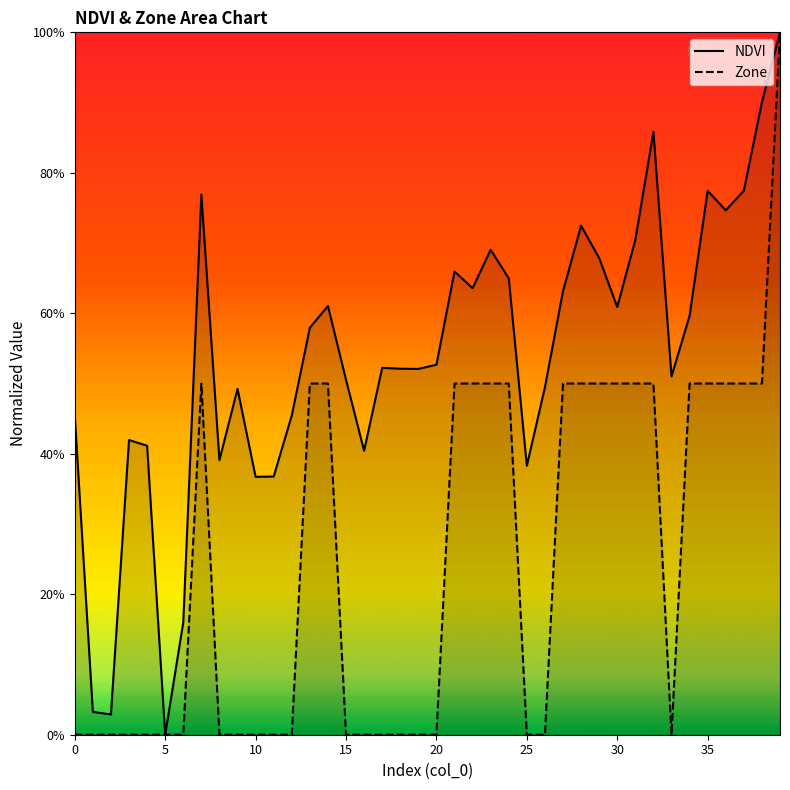

List the series in order of their peak value, lowest first.

NDVI, Zone